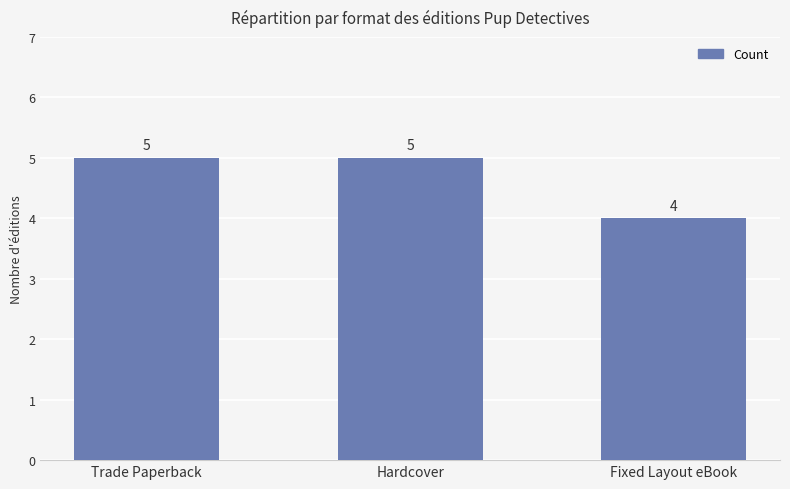

Is it true that the value at Trade Paperback is 2?

False